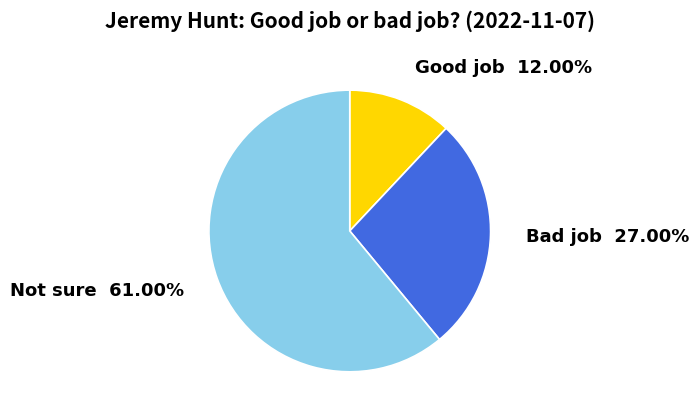

To the nearest percent, what is the average slice percentage?

33%